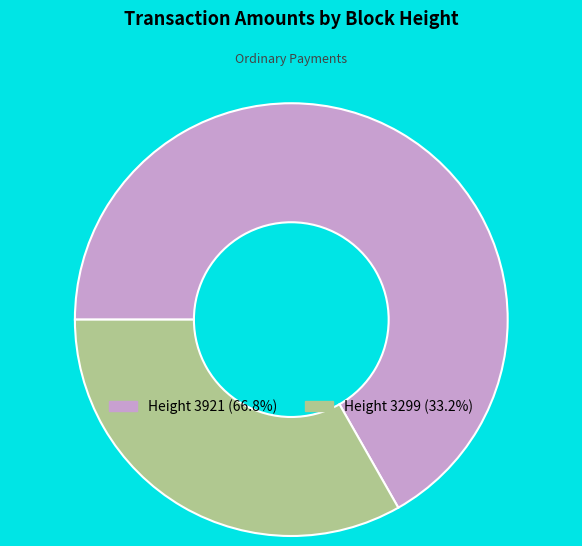

What is the ratio of the value at Height 3299 (33.2%) to the value at Height 3921 (66.8%)?

0.5